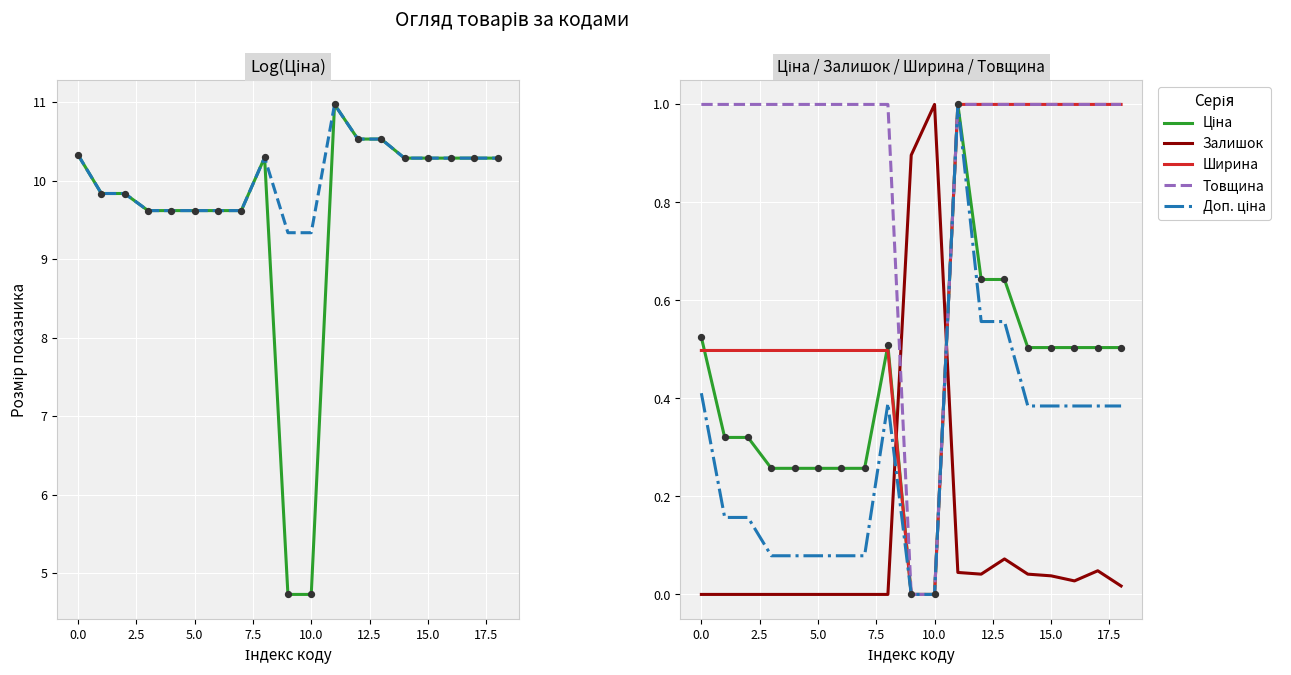

At which category is the sum across all series the highest?

11